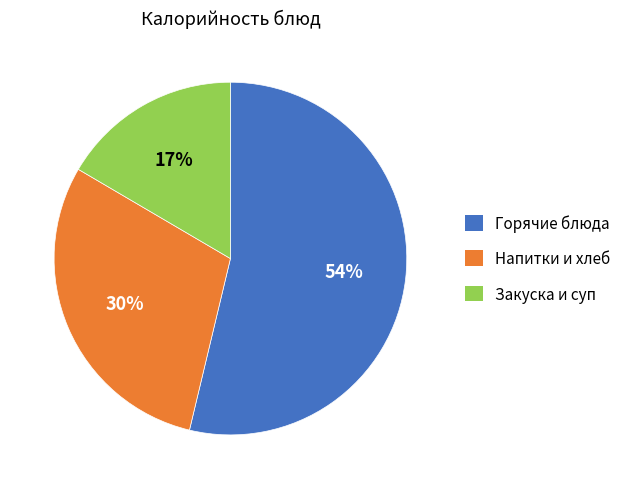

What percentage is the Закуска и суп slice, to the nearest percent?

17%